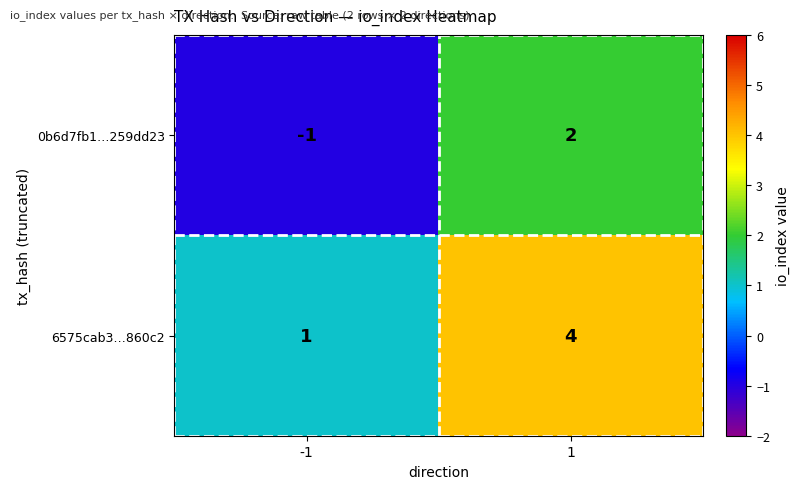

What is the total value across all series at 1?

6